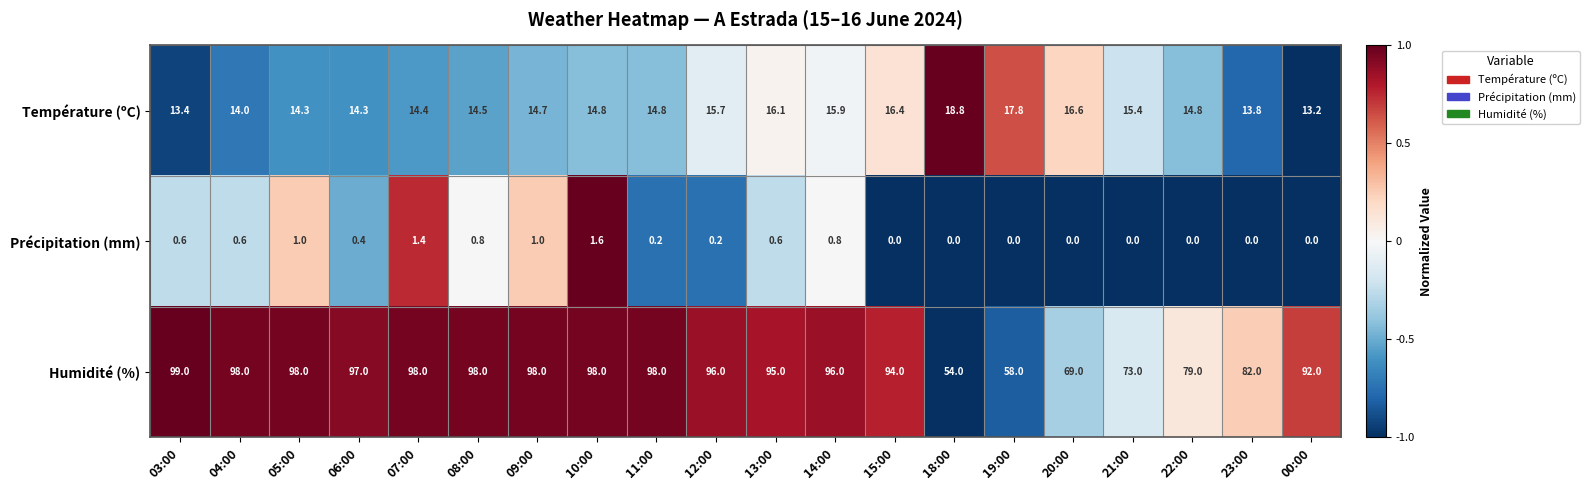

The value of Précipitation (mm) at 08:00 is 0.8. True or false?

True